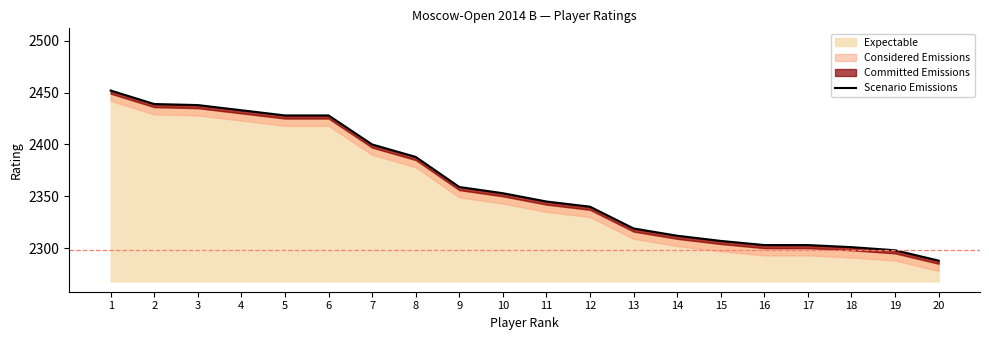

Which has a higher value, 3 or 12?

3